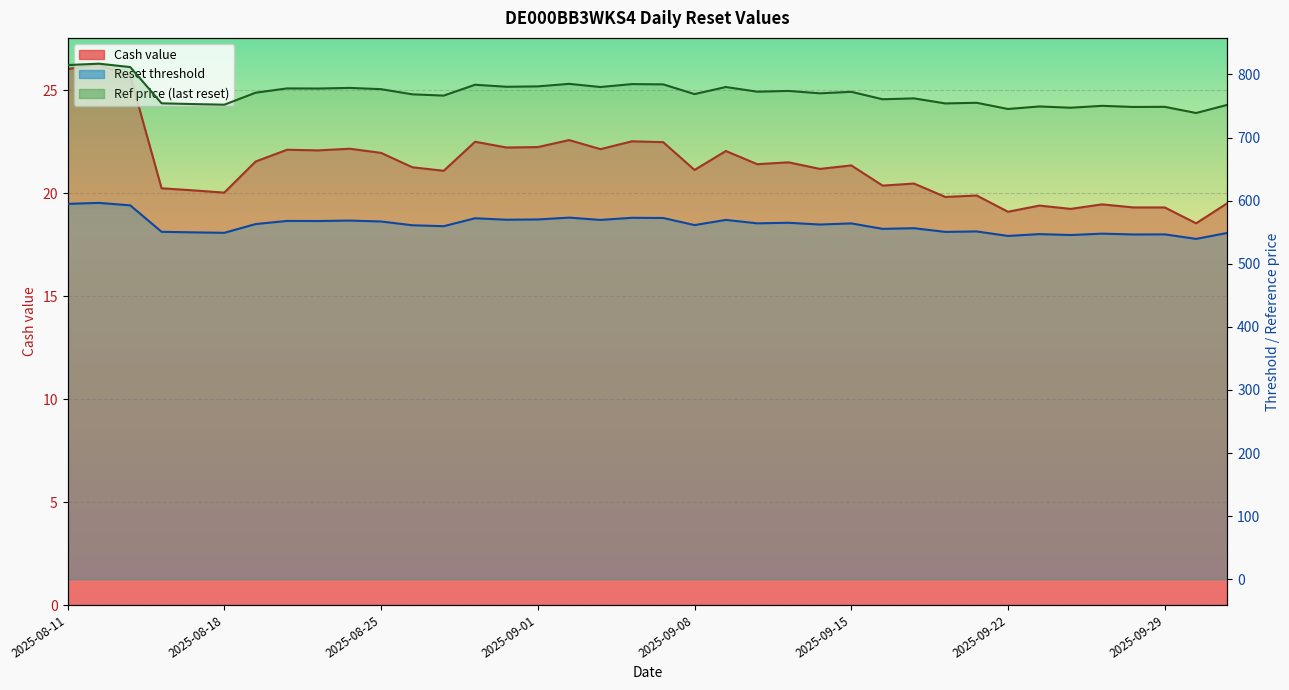

At which label does Cash value first exceed 21?

2025-08-11